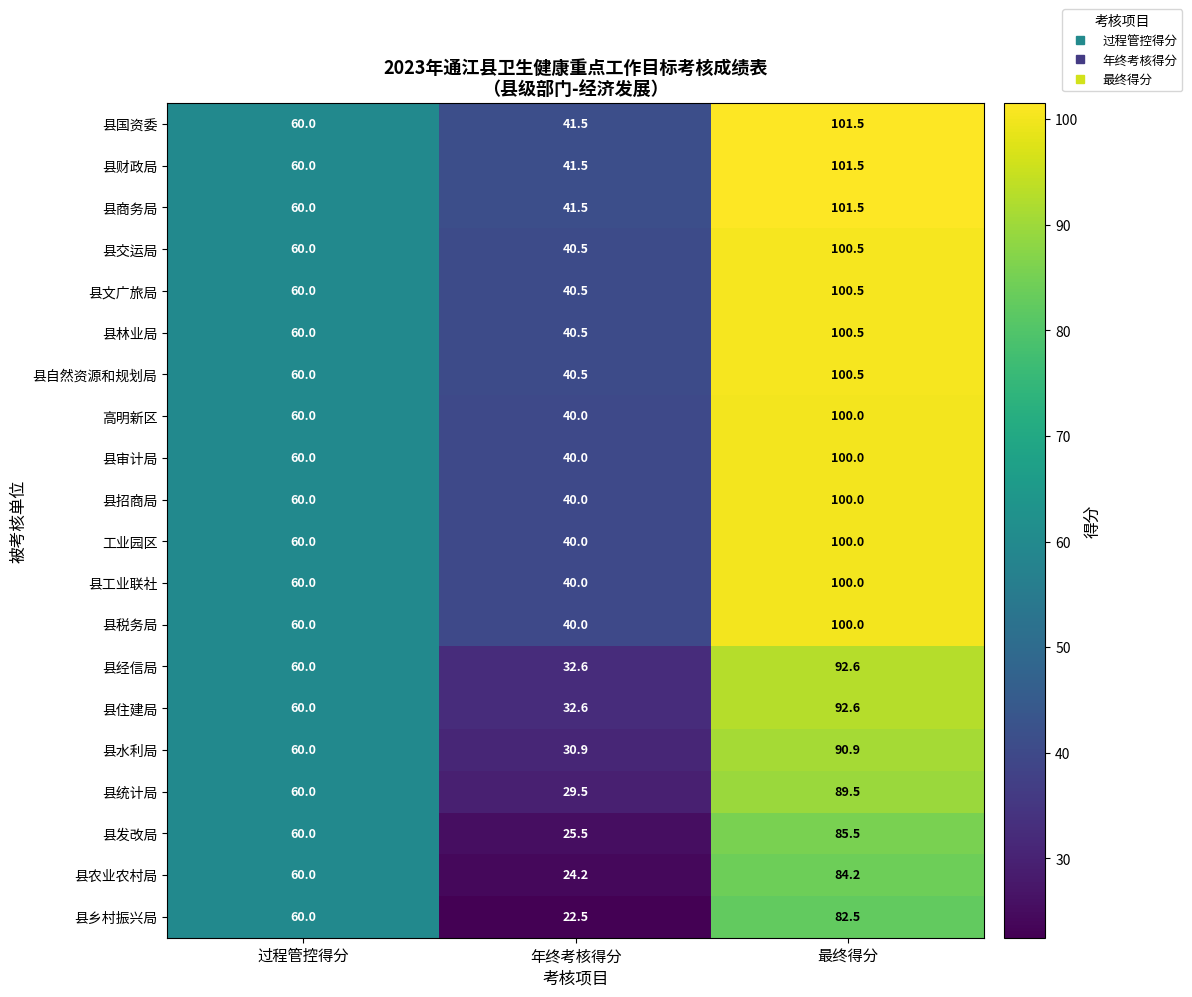

The value of 县财政局 at 年终考核得分 is 41.5. True or false?

True